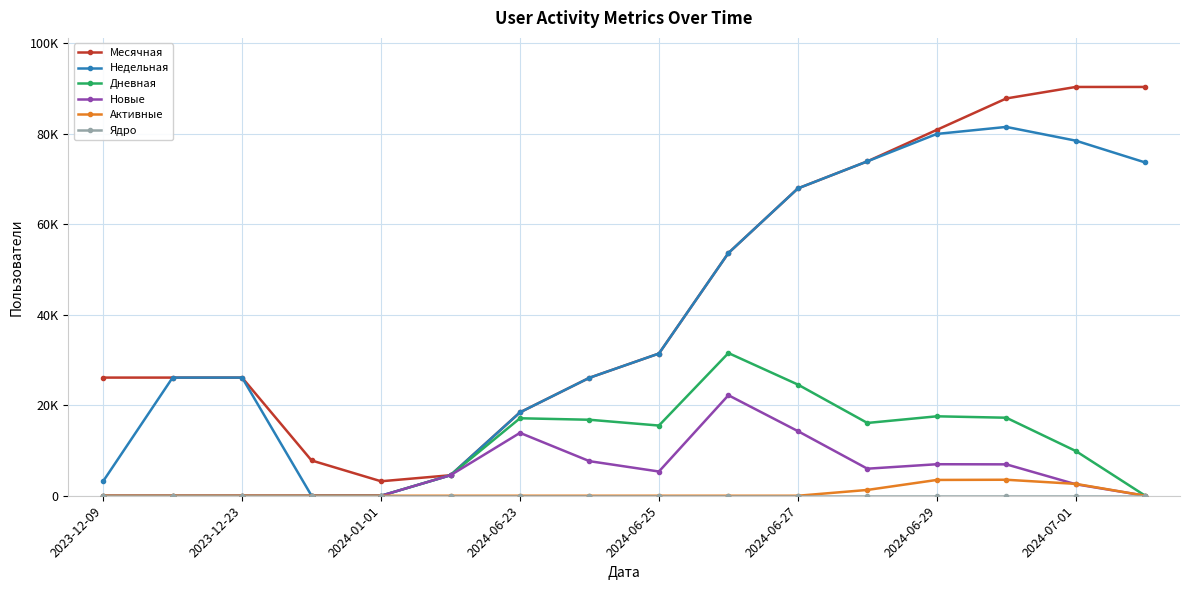

What is the average value of the Недельная series?

40322